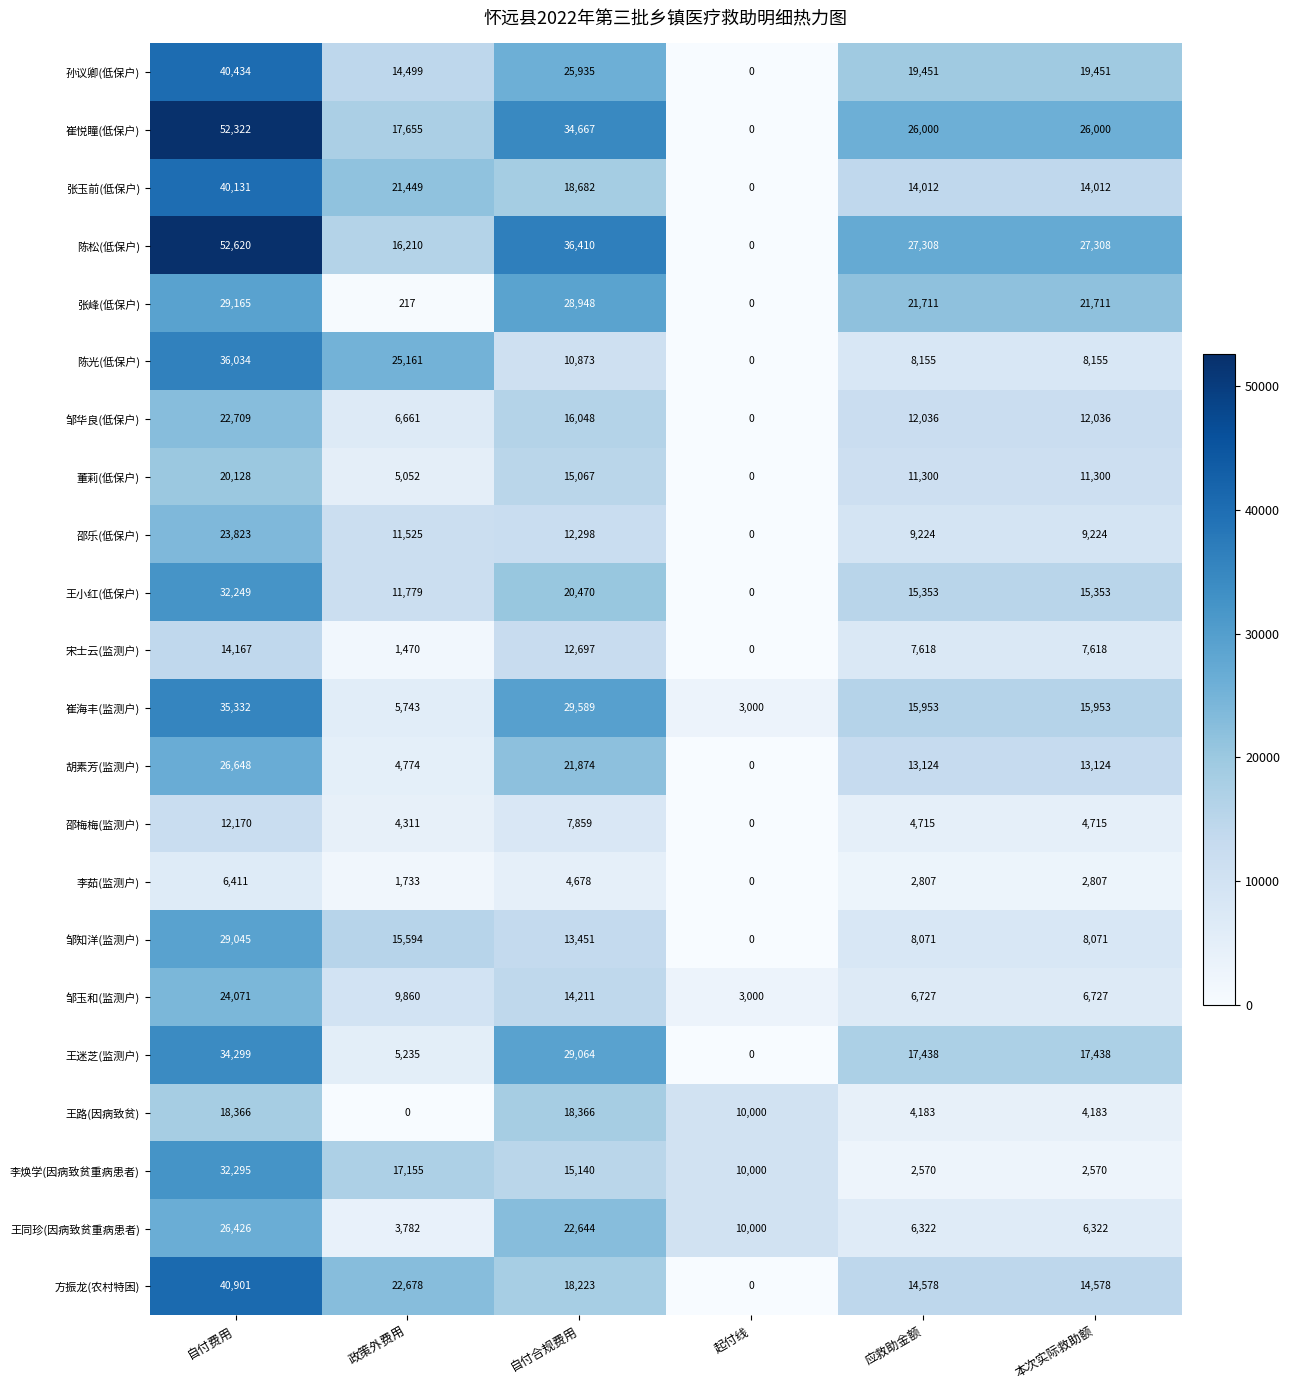

What is the spread (max minus min) of values at 自付合规费用?

31732